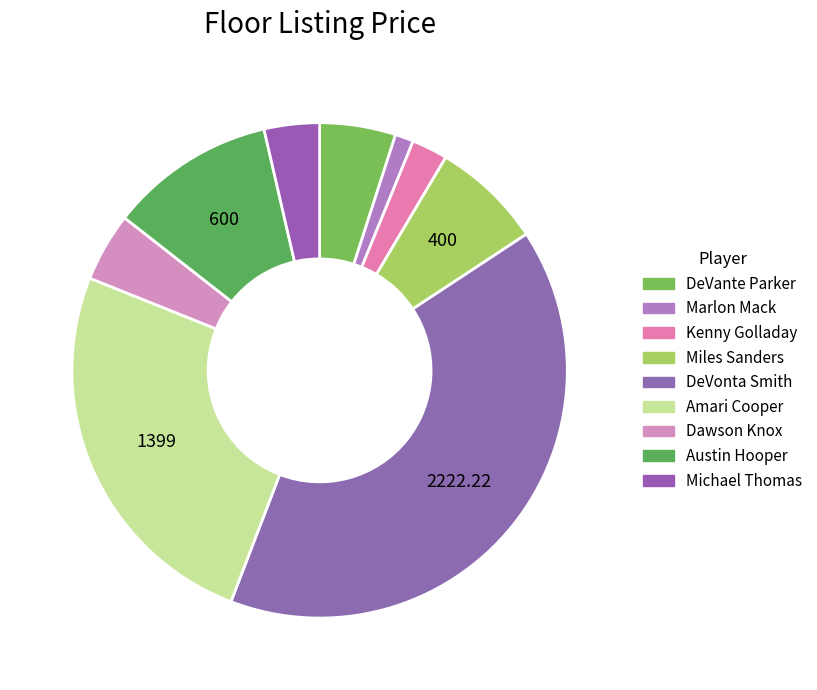

To the nearest percent, what is the average slice percentage?

11%